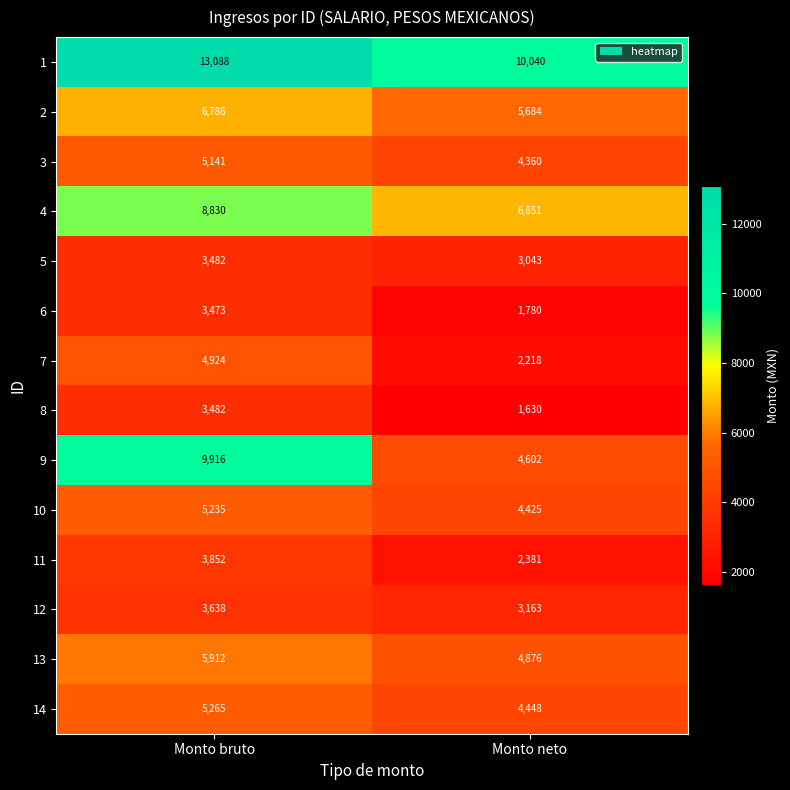

Which series has the widest spread of values?

9